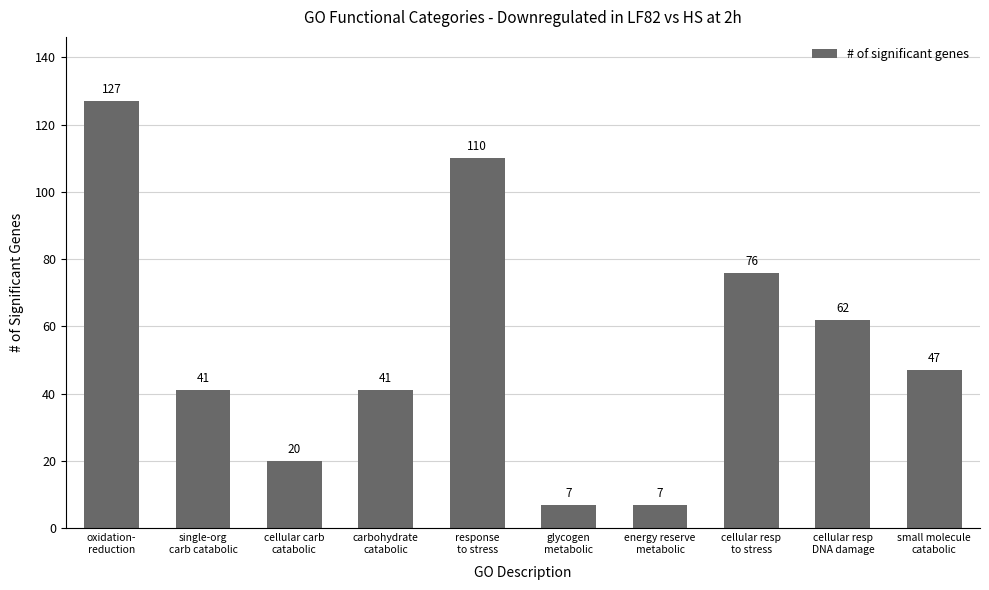

The chart shows a value of 218 at oxidation-
reduction. True or false?

False